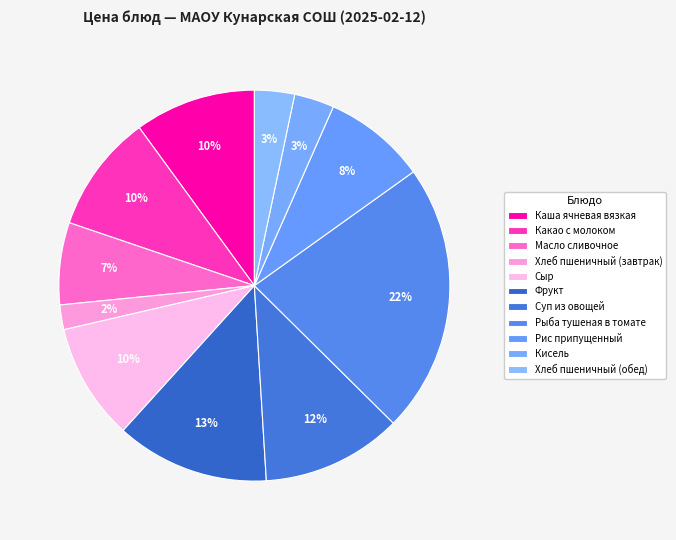

Combined, do Хлеб пшеничный (завтрак) and Каша ячневая вязкая account for over 50%?

No